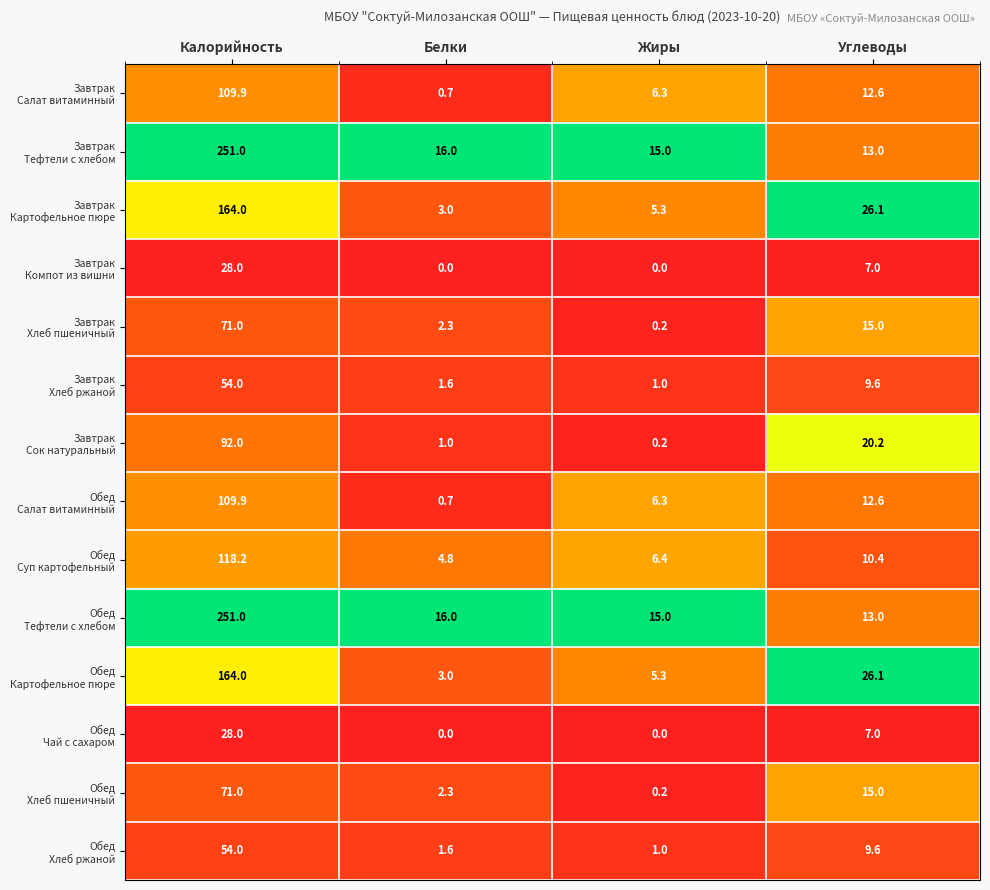

What is the total value across all series at Углеводы?

197.2